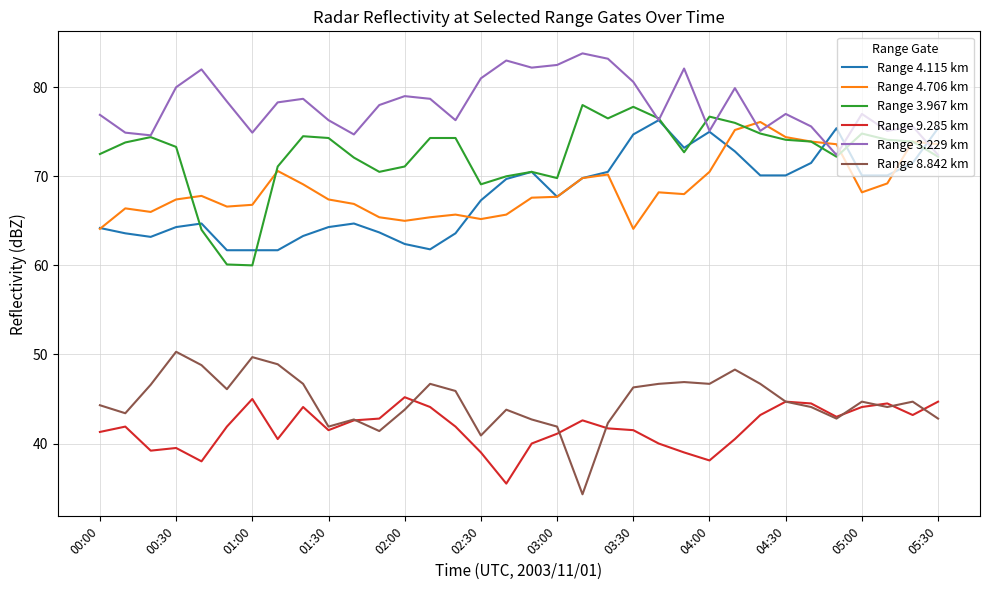

In Range 8.842 km, how many points are lower than both neighbors (excluding endpoints)?

9